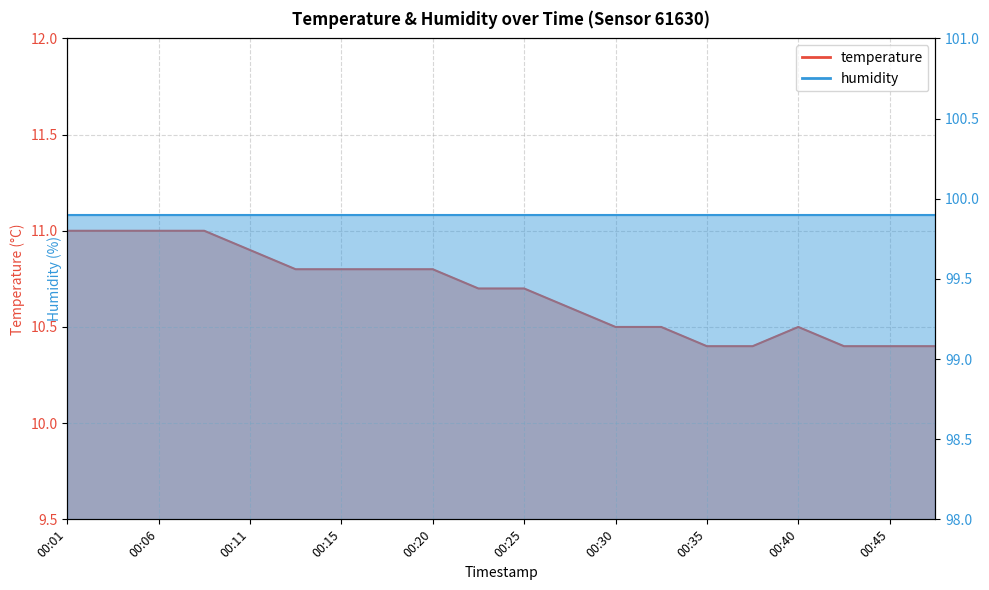

Read the value at 00:42.

10.4